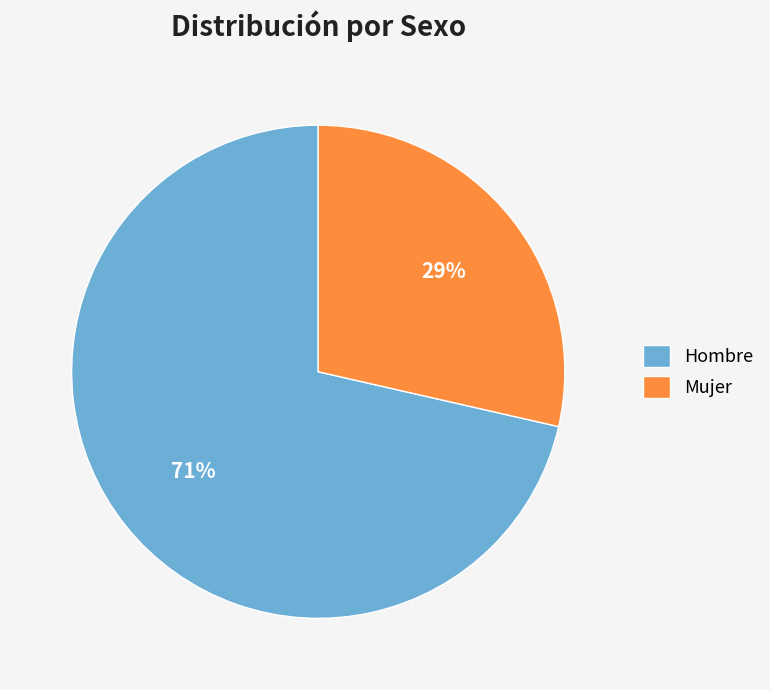

Is it true that Mujer is 29% of the pie?

True